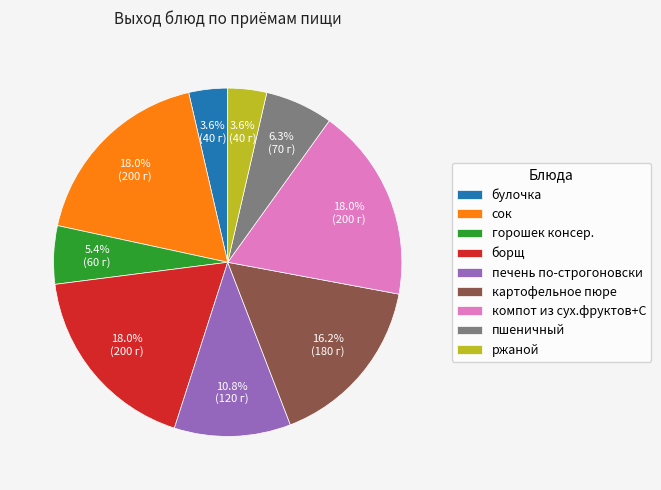

Is it true that компот из сух.фруктов+С is 18% of the pie?

True